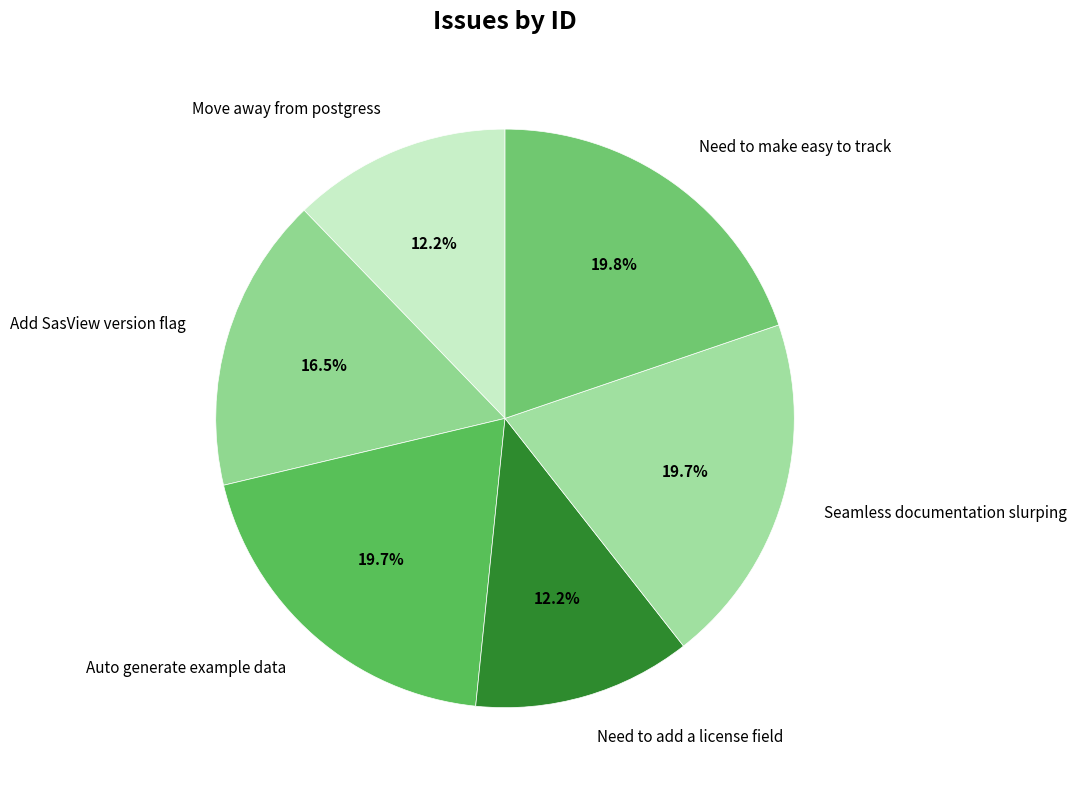

What portion of the pie excludes Add SasView version flag?

83.5%